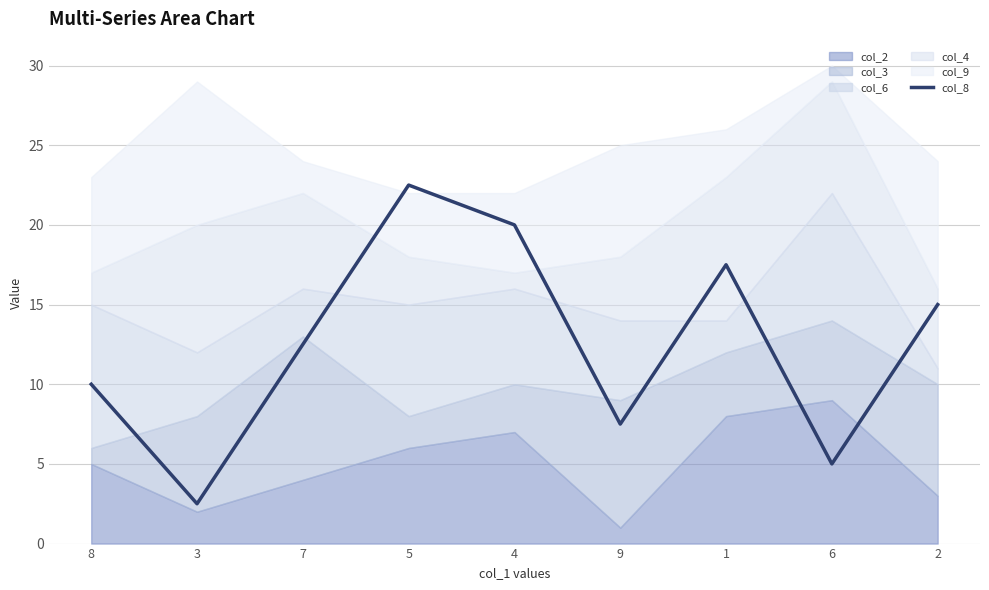

How many points are lower than both their immediate neighbors (excluding endpoints)?

3